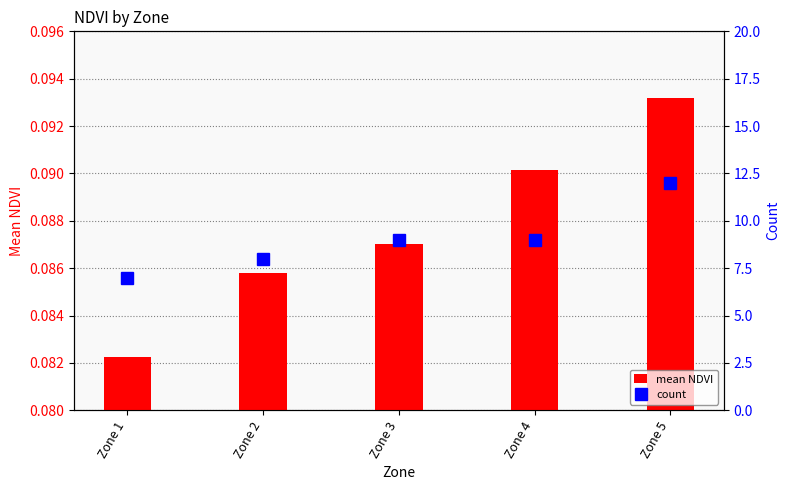

Reading left to right, transcribe all the data shown in this chart.

mean NDVI: 0.1	0.1	0.1	0.1	0.1
count: 7.0	8.0	9.0	9.0	12.0